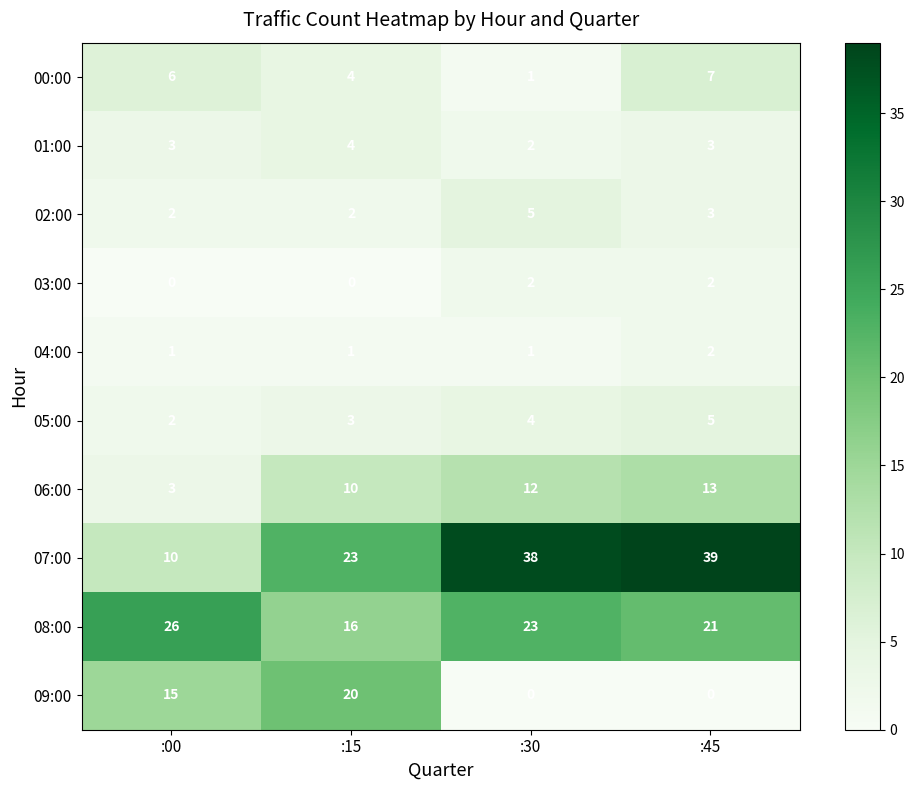

What is the difference between the highest and lowest values at :00?

26